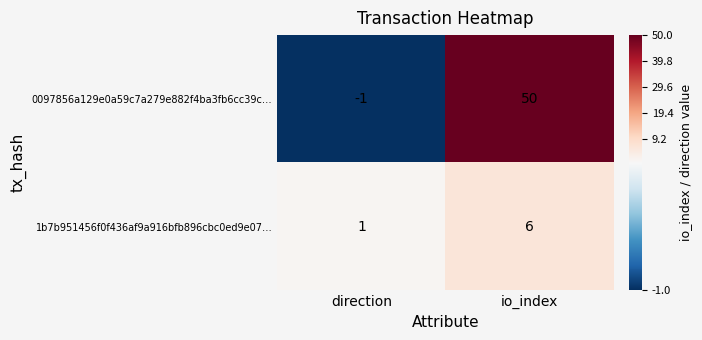

List the series in order of their overall mean, highest first.

0097856a129e0a59c7a279e882f4ba3fb6cc39c…, 1b7b951456f0f436af9a916bfb896cbc0ed9e07…